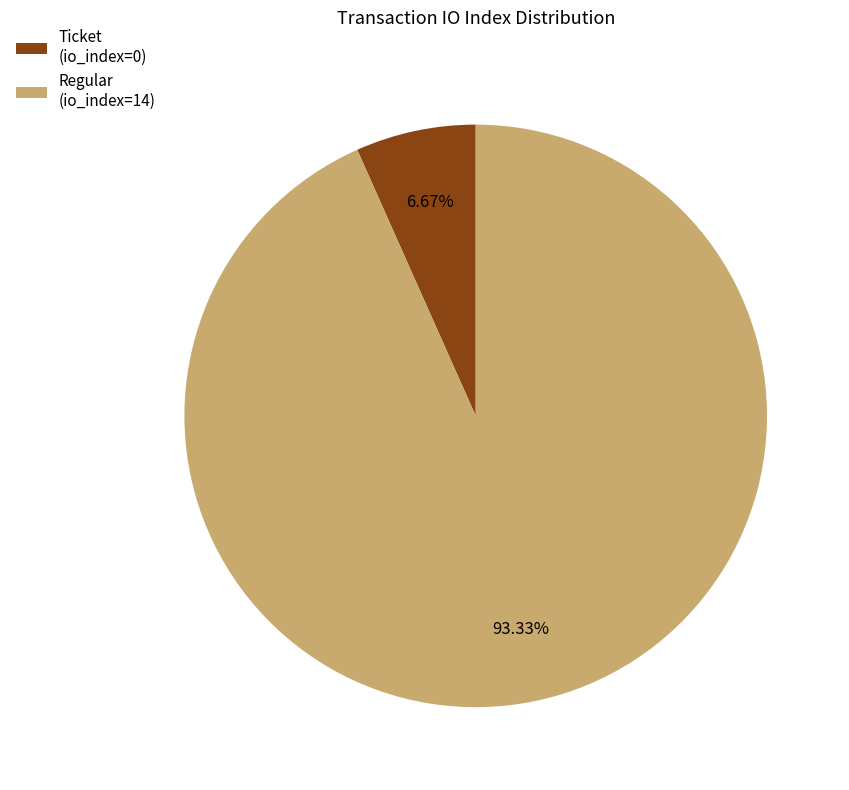

How many slices are in this pie chart?

2